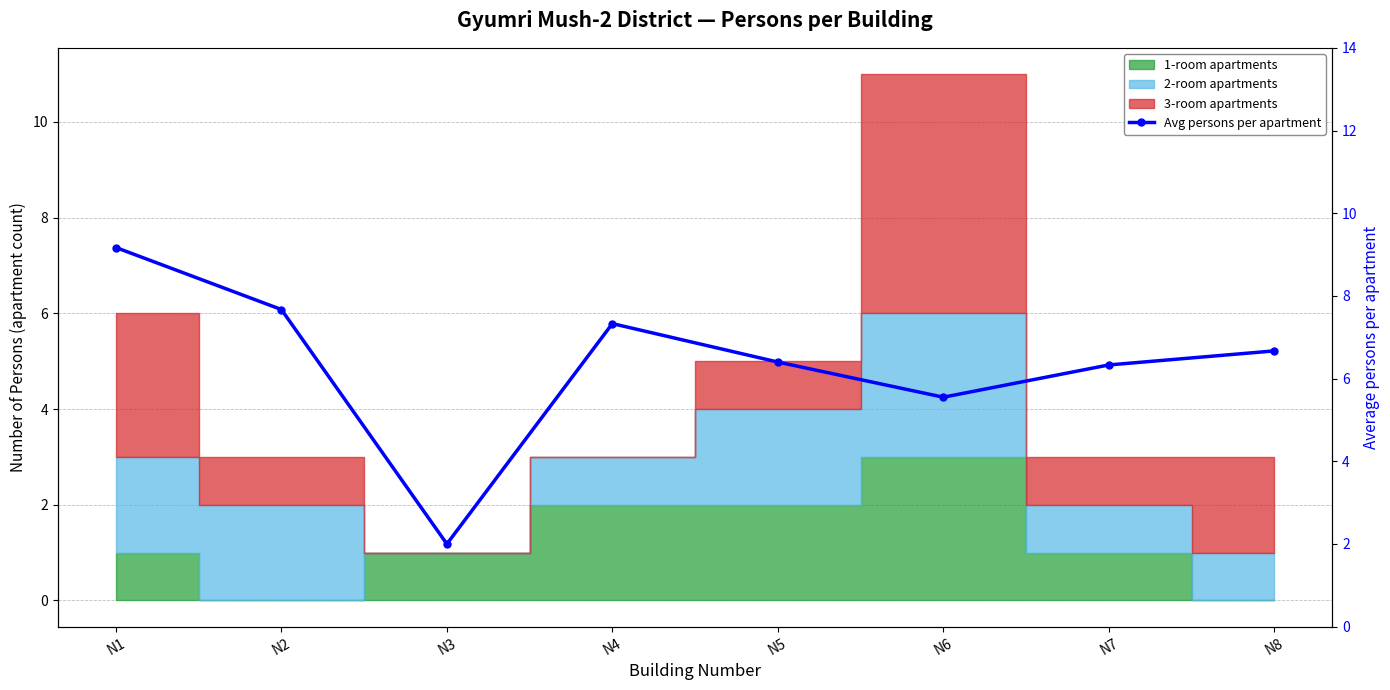

What is the change in value from N4 to N6?

-1.8